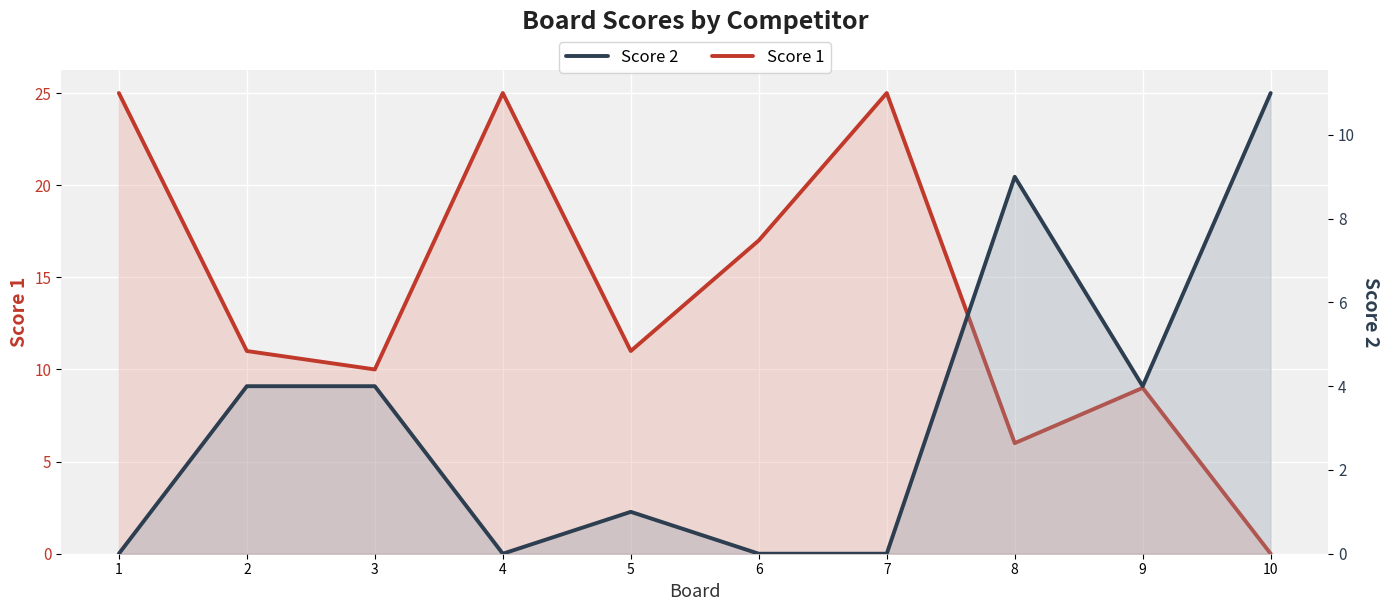

True or false: Score 1 has a value of 14 at 10.

False